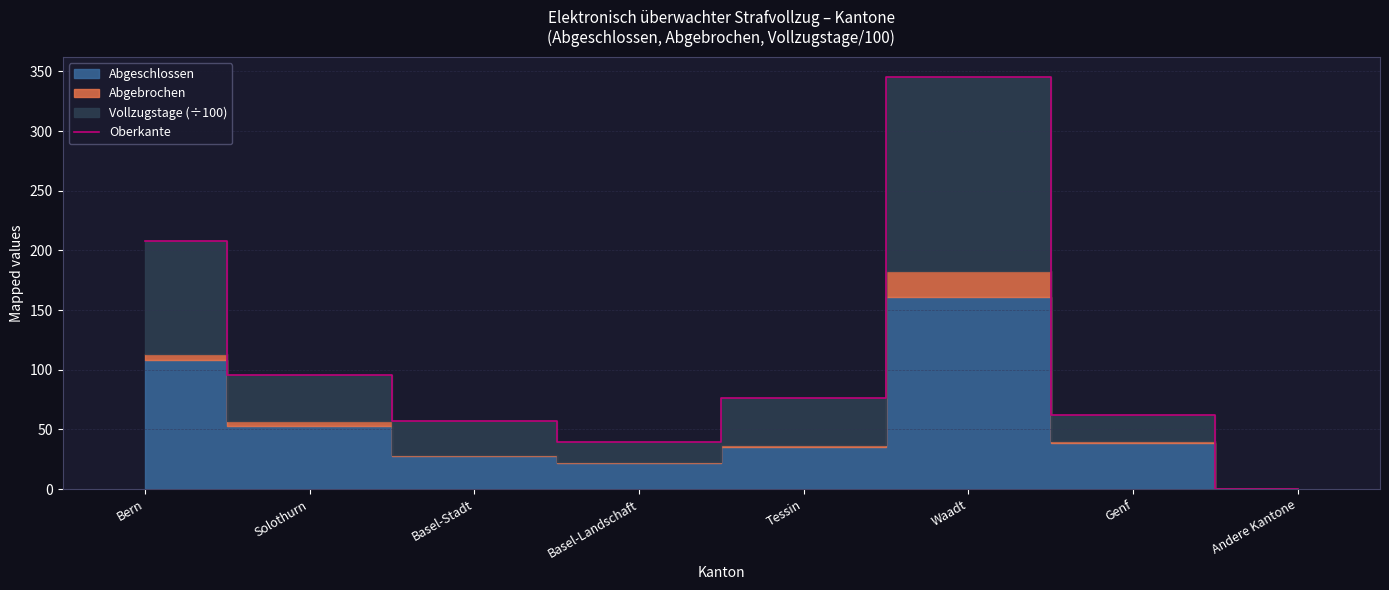

Rank the categories by value from lowest to highest.

Andere Kantone, Basel-Landschaft, Basel-Stadt, Genf, Tessin, Solothurn, Bern, Waadt